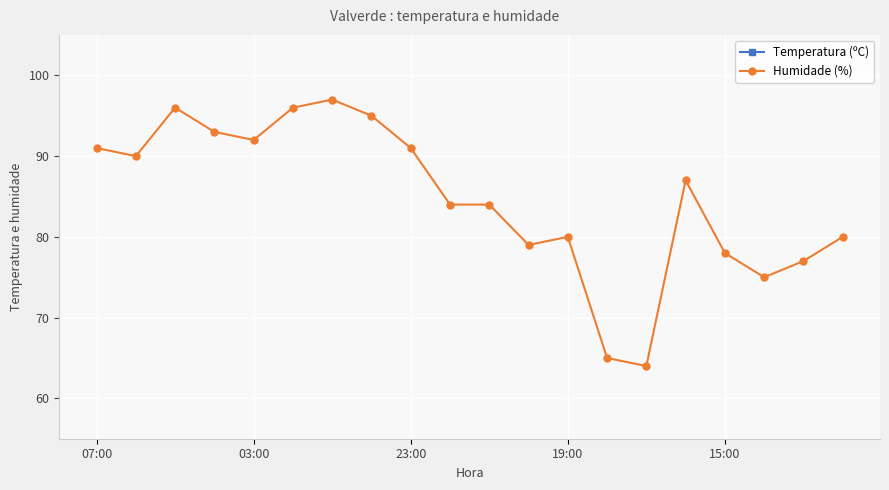

The Humidade (%) series shows 130.6 at 07:00. True or false?

False